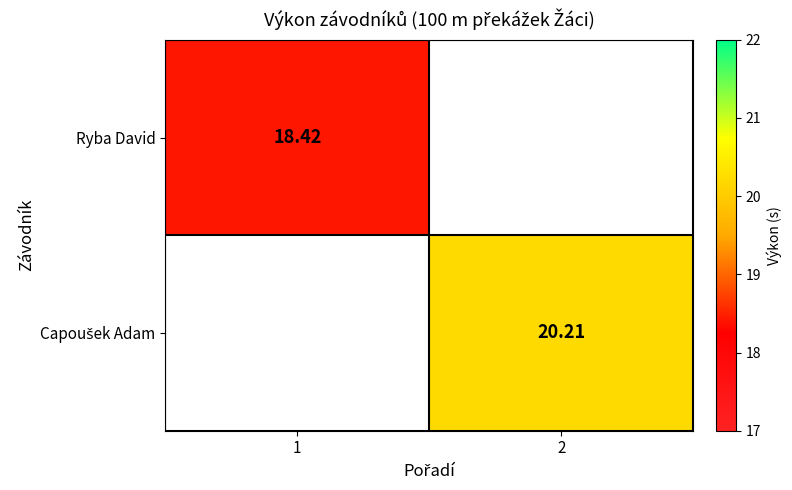

Which label corresponds to the smallest value in the chart?

1